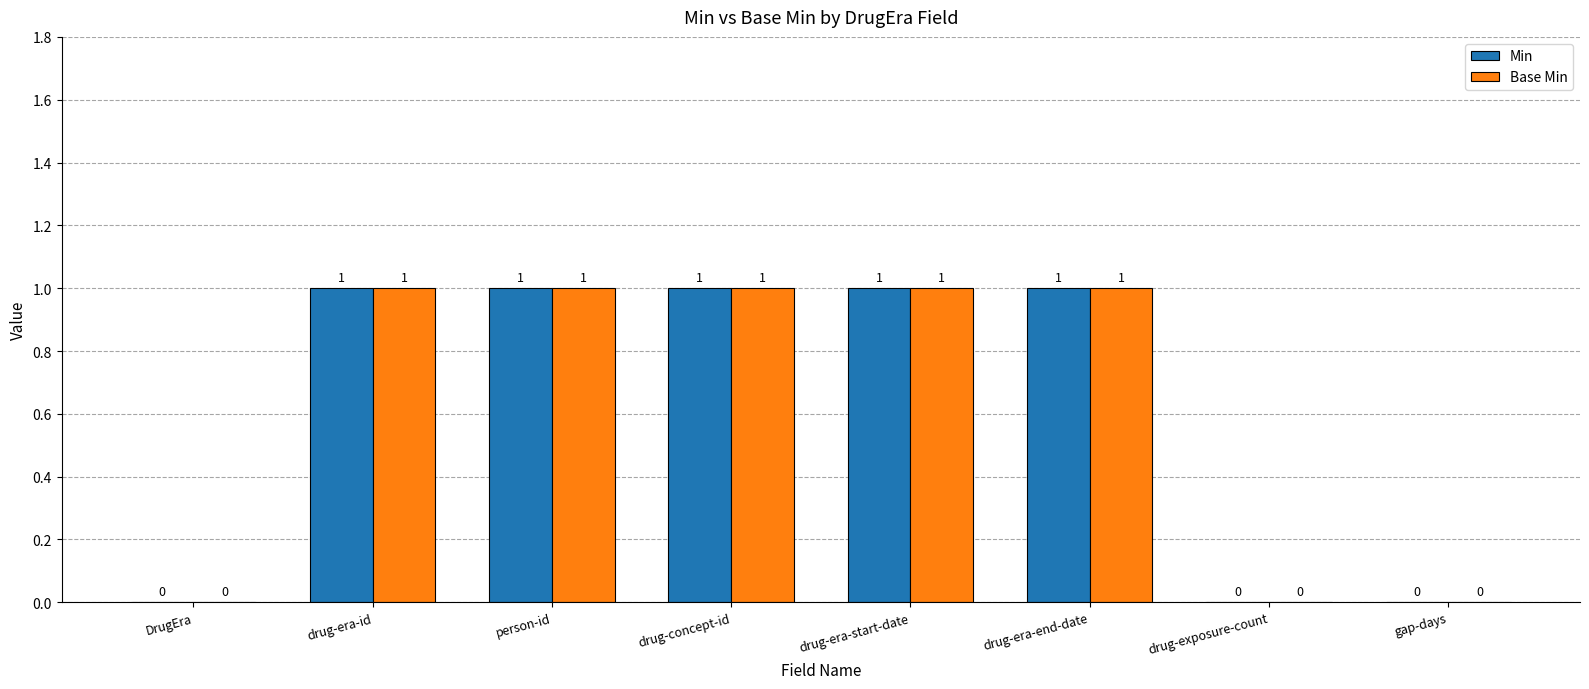

Is the value of Base Min at gap-days greater than the value of Min at drug-era-end-date?

No